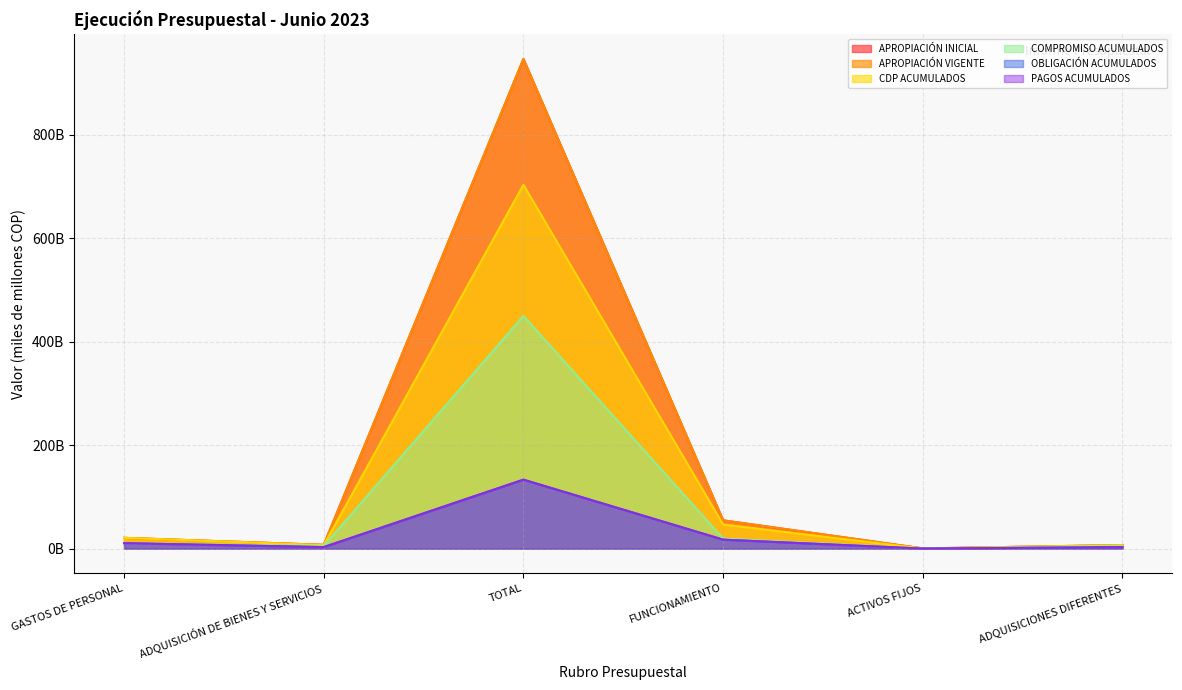

How many lines are shown in the chart?

6